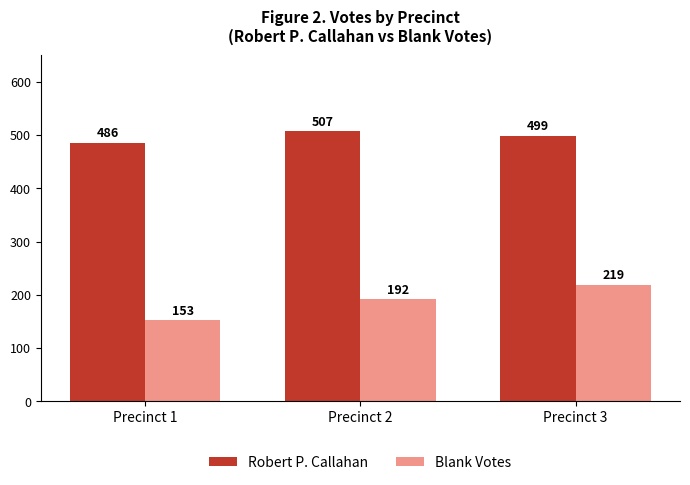

Which series has the largest range (max minus min)?

Blank Votes